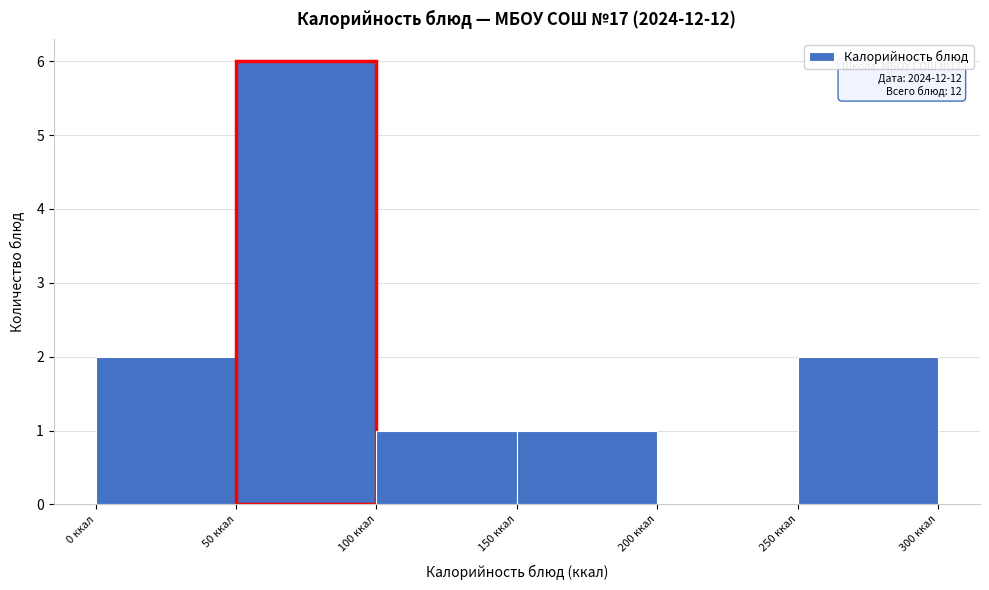

Which range on the x-axis has the tallest bar?

50 to 100